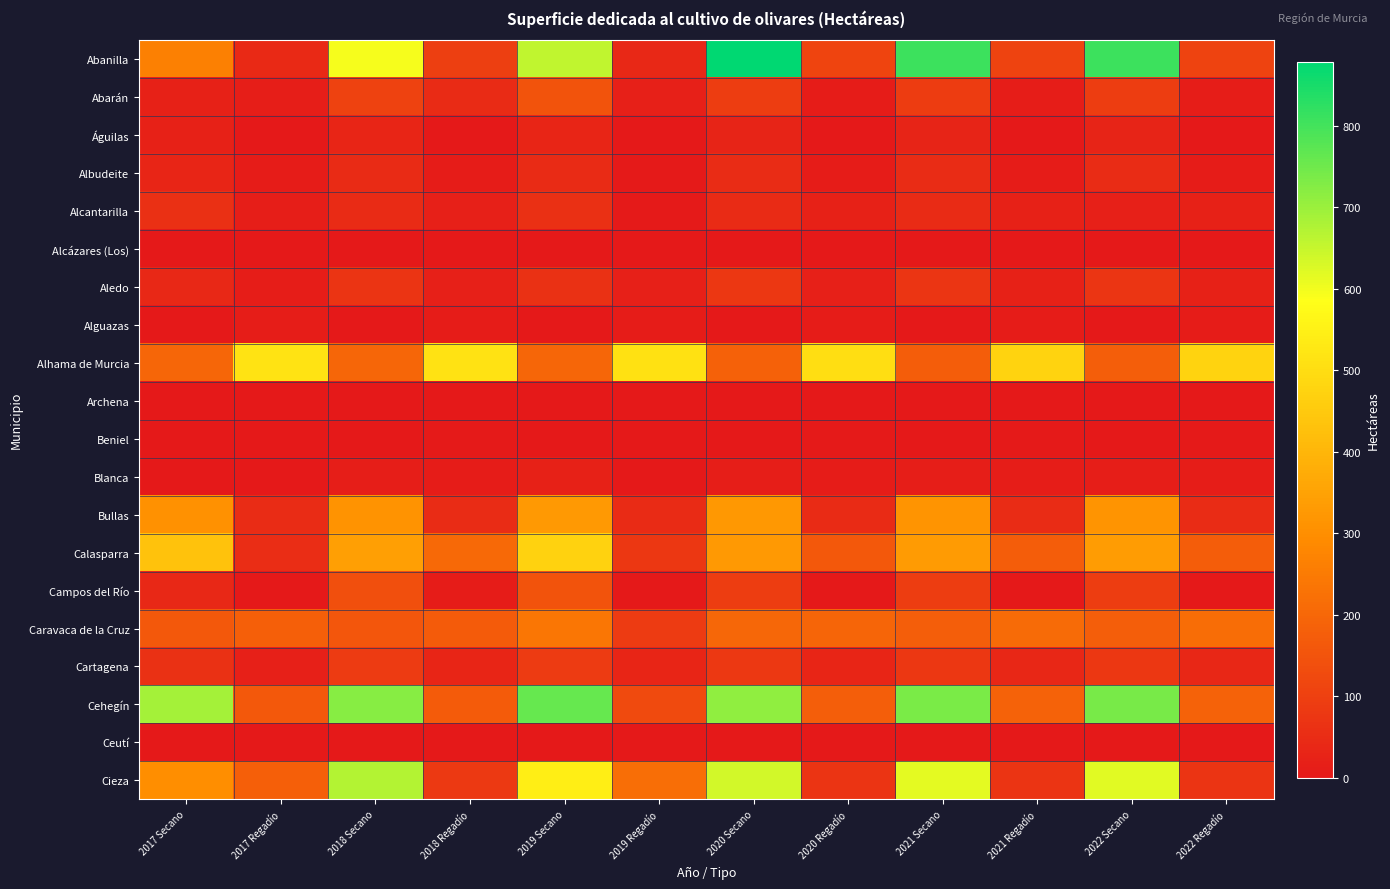

Reading left to right, transcribe all the data shown in this chart.

Abanilla: 2017 Secano=262	2017 Regadío=44	2018 Secano=595	2018 Regadío=97	2019 Secano=659	2019 Regadío=39	2020 Secano=879	2020 Regadío=112	2021 Secano=808	2021 Regadío=107	2022 Secano=810	2022 Regadío=108
Abarán: 2017 Secano=24	2017 Regadío=14	2018 Secano=104	2018 Regadío=47	2019 Secano=151	2019 Regadío=18	2020 Secano=95	2020 Regadío=10	2021 Secano=92	2021 Regadío=11	2022 Secano=93	2022 Regadío=11
Águilas: 2017 Secano=23	2017 Regadío=3	2018 Secano=31	2018 Regadío=2	2019 Secano=31	2019 Regadío=2	2020 Secano=30	2020 Regadío=0	2021 Secano=29	2021 Regadío=0	2022 Secano=29	2022 Regadío=0
Albudeite: 2017 Secano=33	2017 Regadío=7	2018 Secano=45	2018 Regadío=7	2019 Secano=46	2019 Regadío=6	2020 Secano=51	2020 Regadío=8	2021 Secano=50	2021 Regadío=8	2022 Secano=50	2022 Regadío=8
Alcantarilla: 2017 Secano=61	2017 Regadío=15	2018 Secano=48	2018 Regadío=19	2019 Secano=61	2019 Regadío=6	2020 Secano=46	2020 Regadío=23	2021 Secano=45	2021 Regadío=24	2022 Secano=20	2022 Regadío=21
Alcázares (Los): 2017 Secano=3	2017 Regadío=1	2018 Secano=1	2018 Regadío=2	2019 Secano=1	2019 Regadío=2	2020 Secano=1	2020 Regadío=2	2021 Secano=1	2021 Regadío=2	2022 Secano=1	2022 Regadío=2
Aledo: 2017 Secano=39	2017 Regadío=11	2018 Secano=70	2018 Regadío=20	2019 Secano=65	2019 Regadío=20	2020 Secano=76	2020 Regadío=20	2021 Secano=73	2021 Regadío=21	2022 Secano=73	2022 Regadío=21
Alguazas: 2017 Secano=2	2017 Regadío=11	2018 Secano=1	2018 Regadío=8	2019 Secano=3	2019 Regadío=10	2020 Secano=1	2020 Regadío=7	2021 Secano=1	2021 Regadío=7	2022 Secano=1	2022 Regadío=7
Alhama de Murcia: 2017 Secano=197	2017 Regadío=518	2018 Secano=196	2018 Regadío=515	2019 Secano=197	2019 Regadío=509	2020 Secano=184	2020 Regadío=504	2021 Secano=173	2021 Regadío=476	2022 Secano=176	2022 Regadío=476
Archena: 2017 Secano=2	2017 Regadío=2	2018 Secano=1	2018 Regadío=1	2019 Secano=2	2019 Regadío=2	2020 Secano=1	2020 Regadío=1	2021 Secano=1	2021 Regadío=1	2022 Secano=1	2022 Regadío=1
Beniel: 2017 Secano=2	2017 Regadío=3	2018 Secano=0	2018 Regadío=5	2019 Secano=2	2019 Regadío=3	2020 Secano=0	2020 Regadío=6	2021 Secano=0	2021 Regadío=6	2022 Secano=0	2022 Regadío=6
Blanca: 2017 Secano=3	2017 Regadío=2	2018 Secano=16	2018 Regadío=9	2019 Secano=24	2019 Regadío=2	2020 Secano=17	2020 Regadío=10	2021 Secano=16	2021 Regadío=12	2022 Secano=16	2022 Regadío=12
Bullas: 2017 Secano=309	2017 Regadío=50	2018 Secano=310	2018 Regadío=49	2019 Secano=328	2019 Regadío=46	2020 Secano=323	2020 Regadío=48	2021 Secano=315	2021 Regadío=49	2022 Secano=315	2022 Regadío=51
Calasparra: 2017 Secano=432	2017 Regadío=54	2018 Secano=342	2018 Regadío=204	2019 Secano=471	2019 Regadío=76	2020 Secano=329	2020 Regadío=164	2021 Secano=332	2021 Regadío=173	2022 Secano=334	2022 Regadío=174
Campos del Río: 2017 Secano=38	2017 Regadío=2	2018 Secano=140	2018 Regadío=8	2019 Secano=149	2019 Regadío=2	2020 Secano=96	2020 Regadío=0	2021 Secano=94	2021 Regadío=0	2022 Secano=94	2022 Regadío=0
Caravaca de la Cruz: 2017 Secano=162	2017 Regadío=179	2018 Secano=156	2018 Regadío=171	2019 Secano=238	2019 Regadío=89	2020 Secano=200	2020 Regadío=195	2021 Secano=176	2021 Regadío=211	2022 Secano=176	2022 Regadío=214
Cartagena: 2017 Secano=64	2017 Regadío=20	2018 Secano=86	2018 Regadío=31	2019 Secano=86	2019 Regadío=31	2020 Secano=81	2020 Regadío=34	2021 Secano=78	2021 Regadío=36	2022 Secano=78	2022 Regadío=37
Cehegín: 2017 Secano=688	2017 Regadío=164	2018 Secano=724	2018 Regadío=171	2019 Secano=762	2019 Regadío=125	2020 Secano=712	2020 Regadío=177	2021 Secano=735	2021 Regadío=187	2022 Secano=739	2022 Regadío=187
Ceutí: 2017 Secano=2	2017 Regadío=2	2018 Secano=1	2018 Regadío=1	2019 Secano=2	2019 Regadío=1	2020 Secano=1	2020 Regadío=1	2021 Secano=1	2021 Regadío=1	2022 Secano=1	2022 Regadío=1
Cieza: 2017 Secano=302	2017 Regadío=180	2018 Secano=670	2018 Regadío=85	2019 Secano=544	2019 Regadío=217	2020 Secano=638	2020 Regadío=72	2021 Secano=615	2021 Regadío=70	2022 Secano=619	2022 Regadío=70